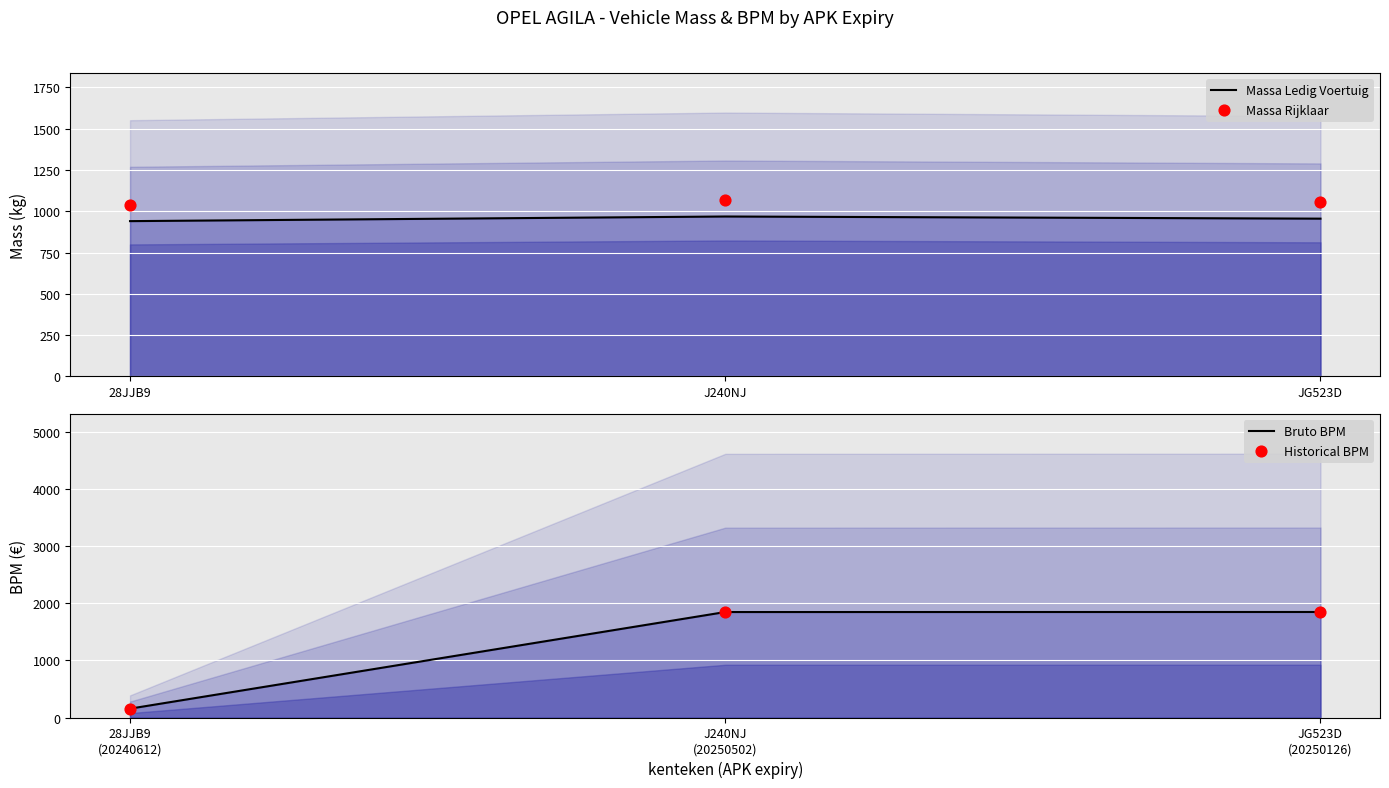

What are all the series names shown in the legend?

Massa Ledig Voertuig, Massa Rijklaar, Bruto BPM, Historical BPM